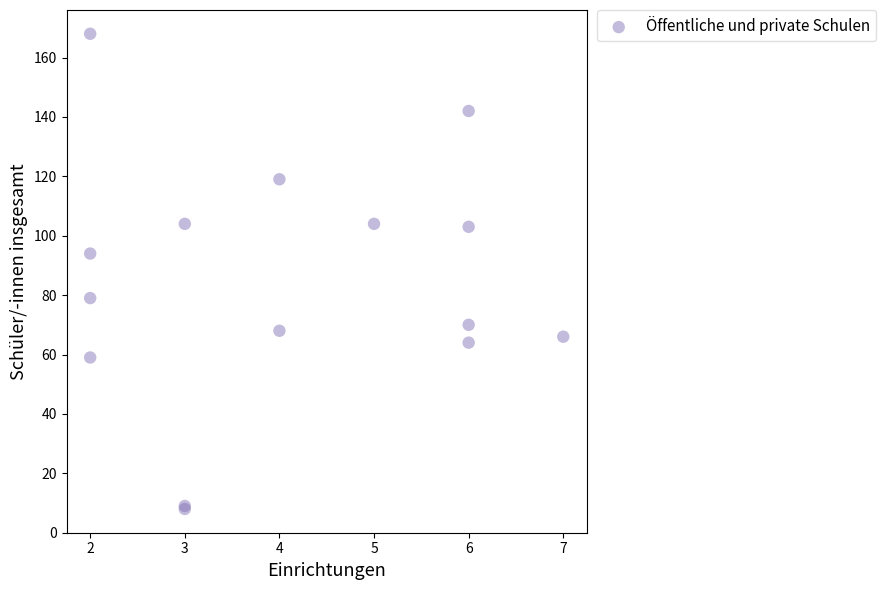

What Y value in the scatter plot is closest to 88?

94